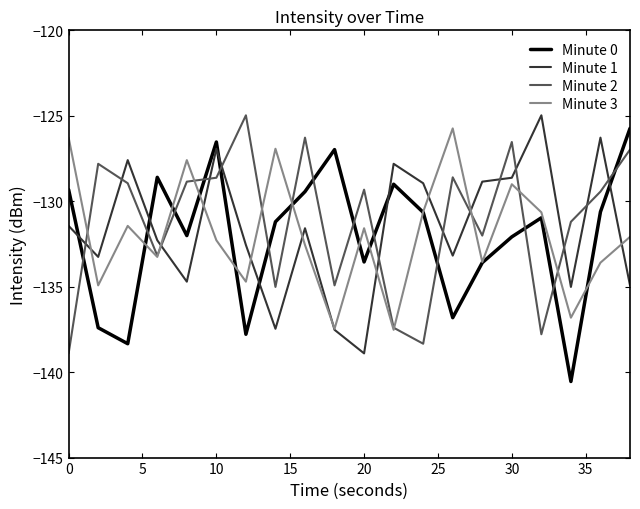

What is the highest value of the Minute 0 series?

-125.7